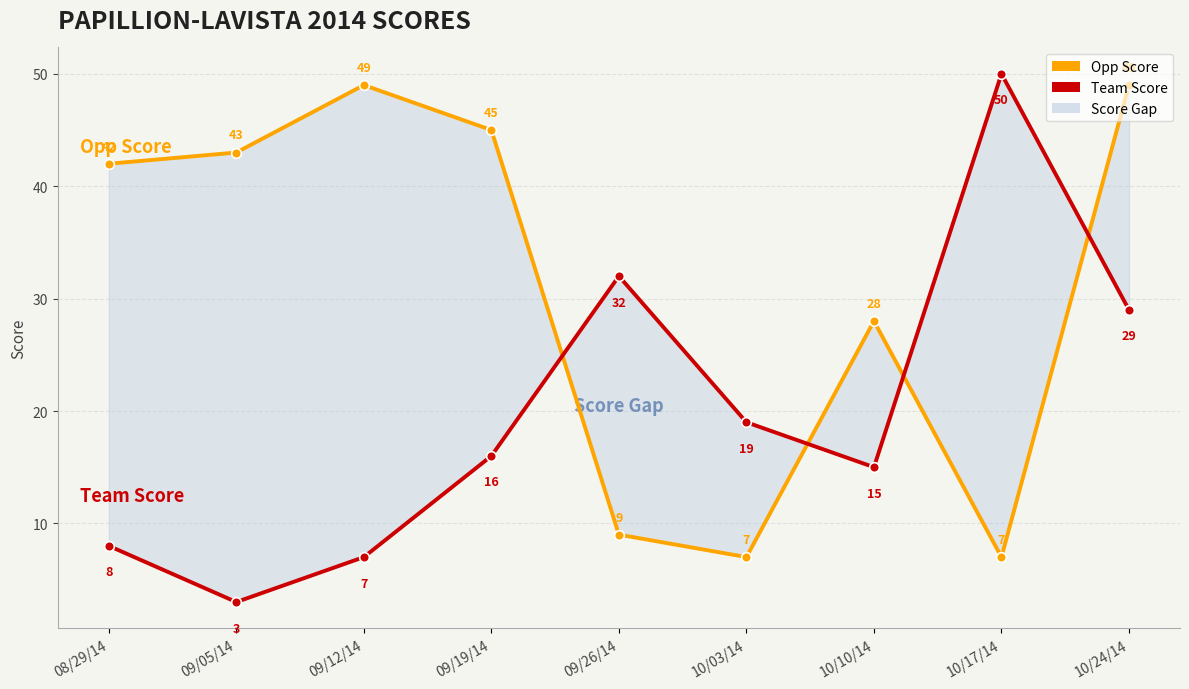

Is it true that Opp Score equals 42 at 08/29/14?

True